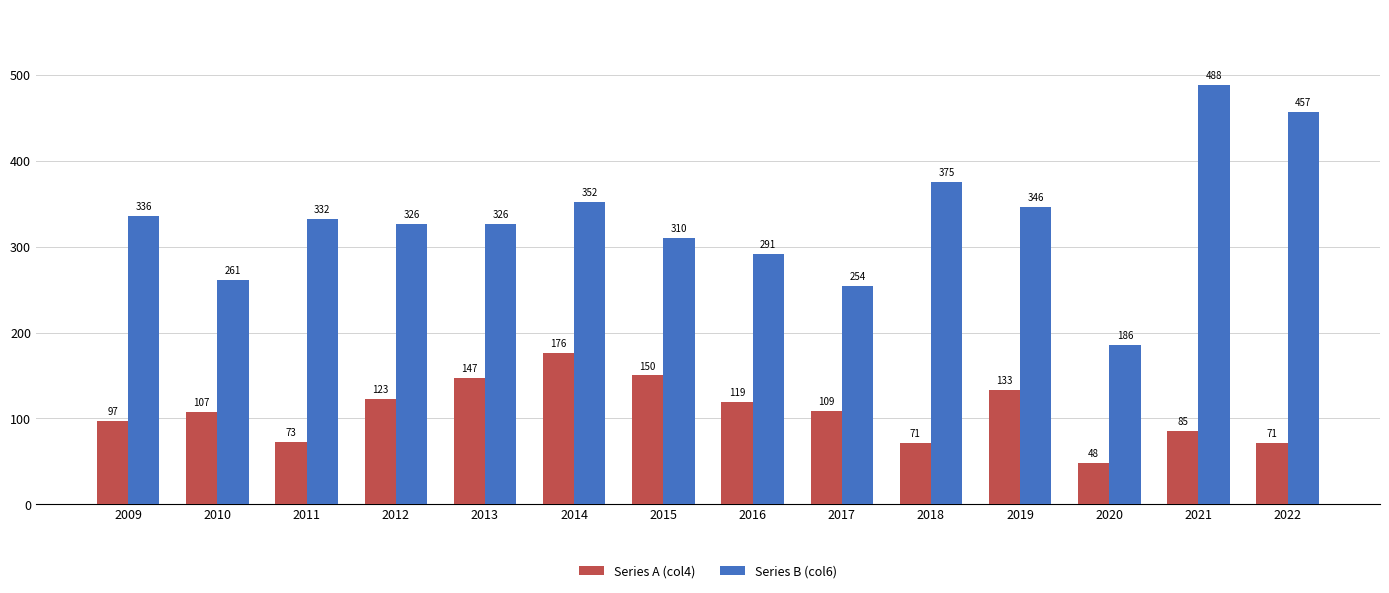

Reading left to right, transcribe all the data shown in this chart.

Series A (col4): 2009=97	2010=107	2011=73	2012=123	2013=147	2014=176	2015=150	2016=119	2017=109	2018=71	2019=133	2020=48	2021=85	2022=71
Series B (col6): 2009=336	2010=261	2011=332	2012=326	2013=326	2014=352	2015=310	2016=291	2017=254	2018=375	2019=346	2020=186	2021=488	2022=457